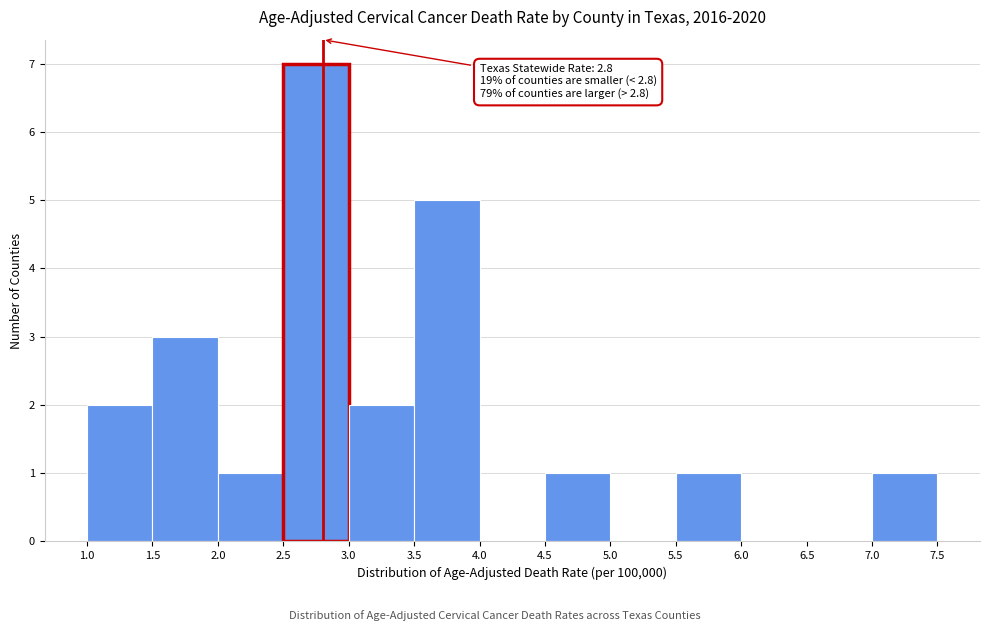

Over which range of the x-axis is the bar tallest?

2.5 to 3.0